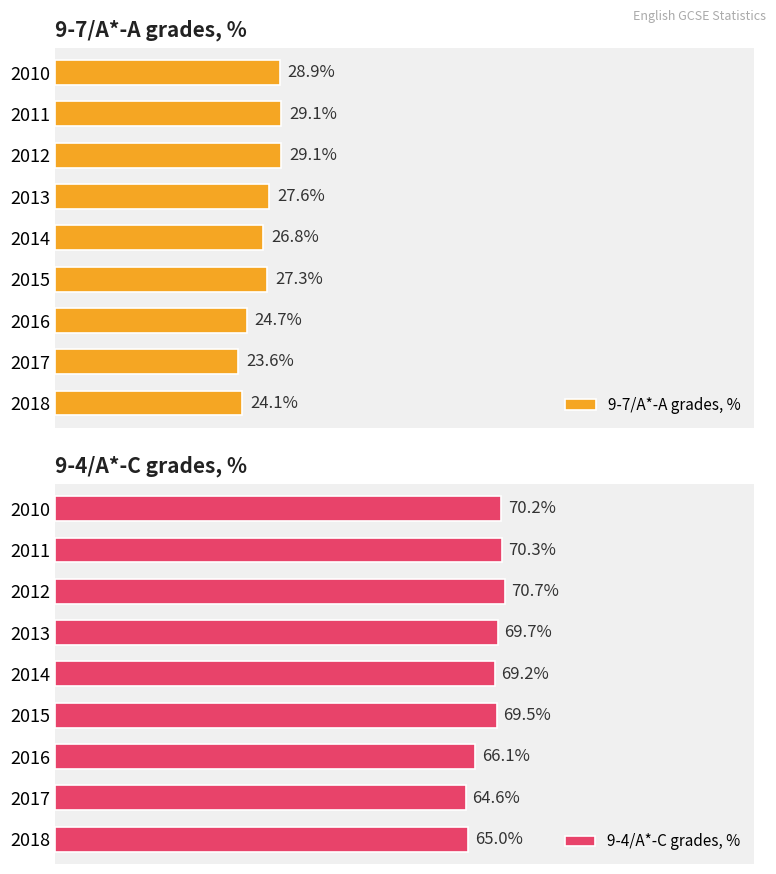

List the series in order of their overall mean, highest first.

9-4/A*-C grades, %, 9-7/A*-A grades, %